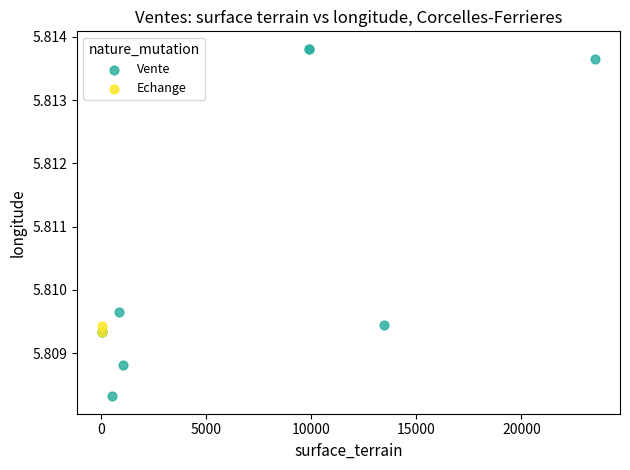

What are all the series names shown in the legend?

Vente, Echange